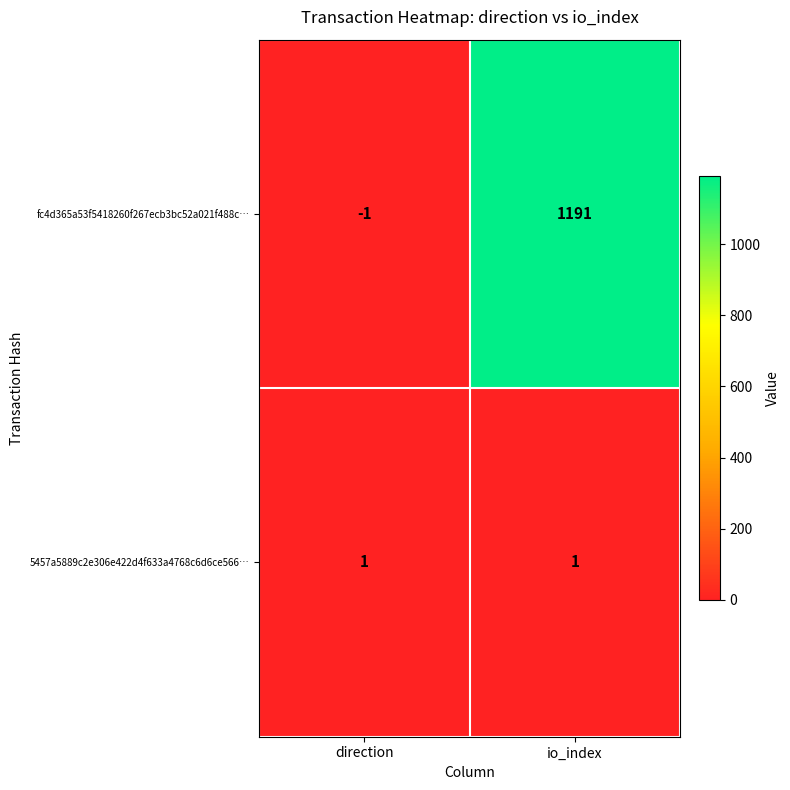

Between direction and io_index, which series saw the biggest shift?

fc4d365a53f5418260f267ecb3bc52a021f488c…